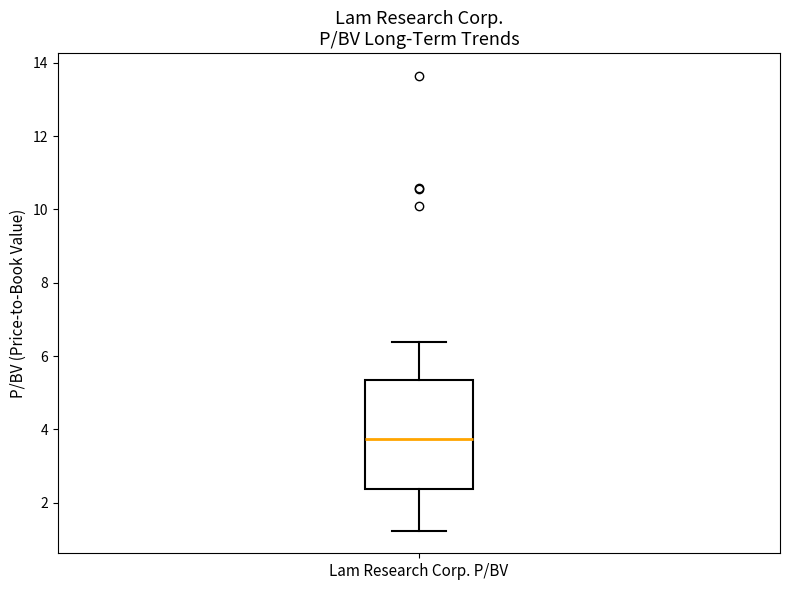

Transcribe this box plot: give where the median line is, the range the box spans, and where the two whiskers end, as read against the y-axis. The values are not printed on the chart, so give them approximately, as read against the axis.

median 3.8, box 2.4 to 5.4, whiskers 1.2 to 6.4